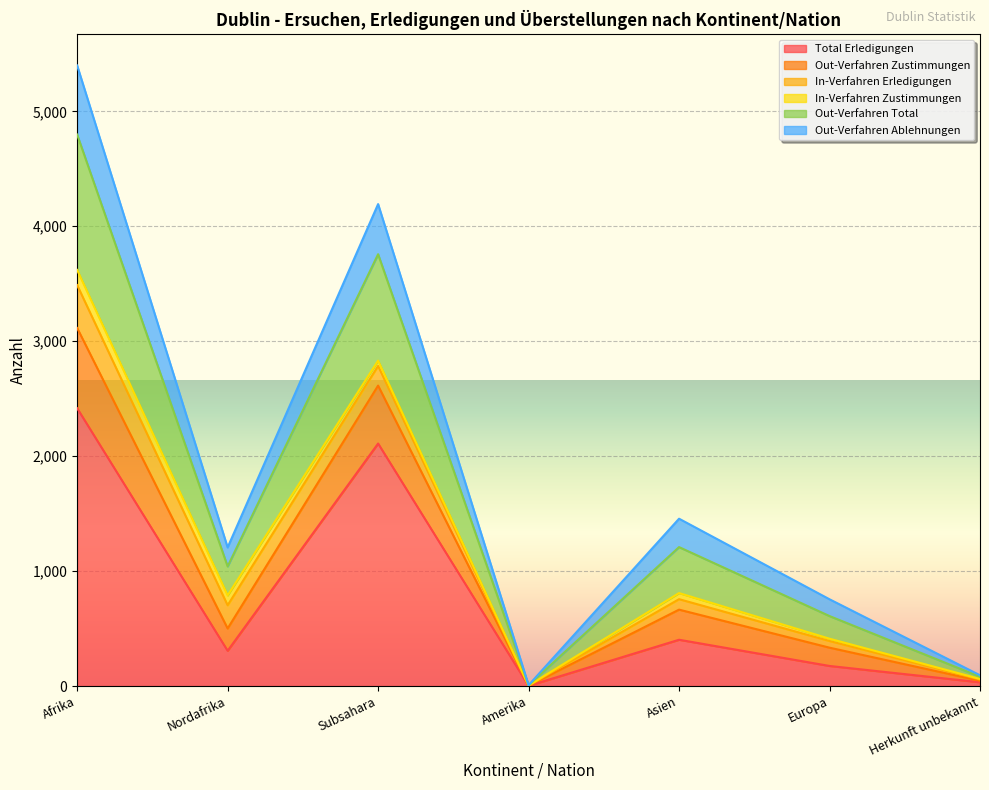

Which label corresponds to the smallest value in the chart?

Amerika